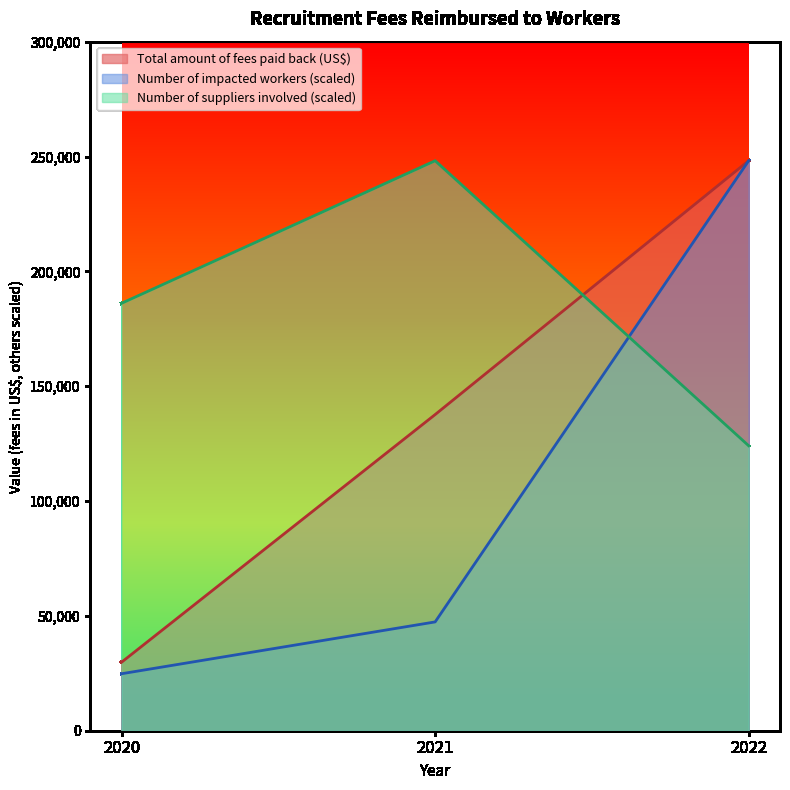

Rank the series by their maximum value, from lowest to highest.

Total amount of fees paid back (US$), Number of impacted workers, Number of suppliers involved